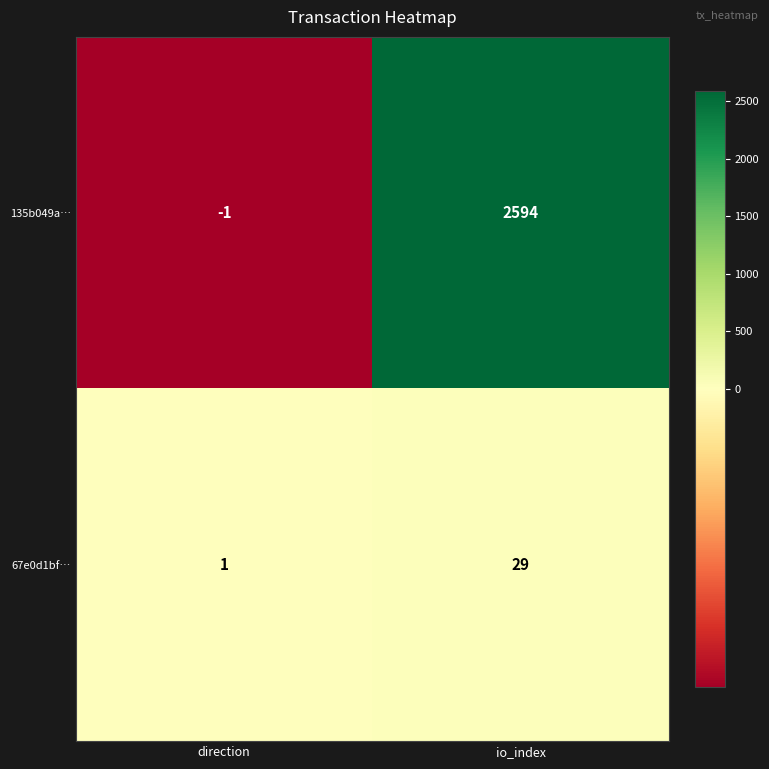

What is the total value across all series at io_index?

2623